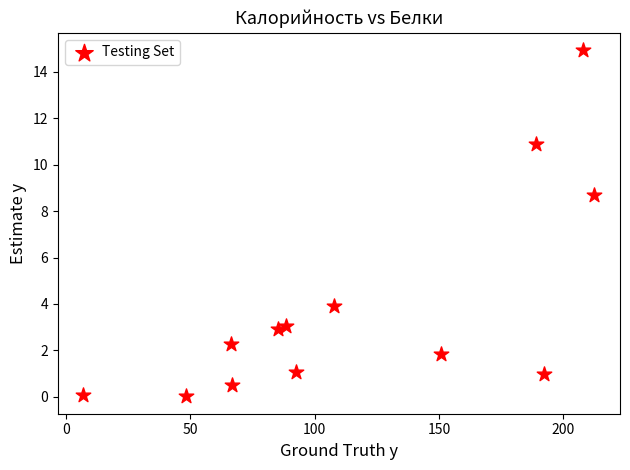

What is the range of X values (max minus min)?

205.5